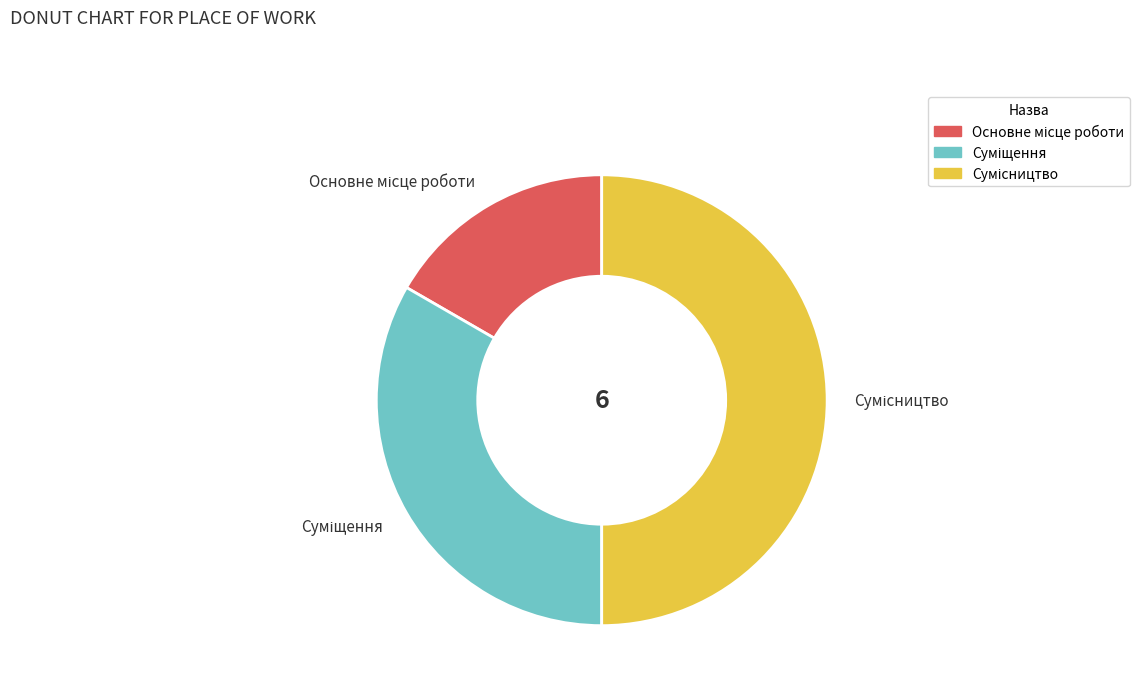

Combined, what portion of the pie is Основне місце роботи and Суміщення?

50.0%